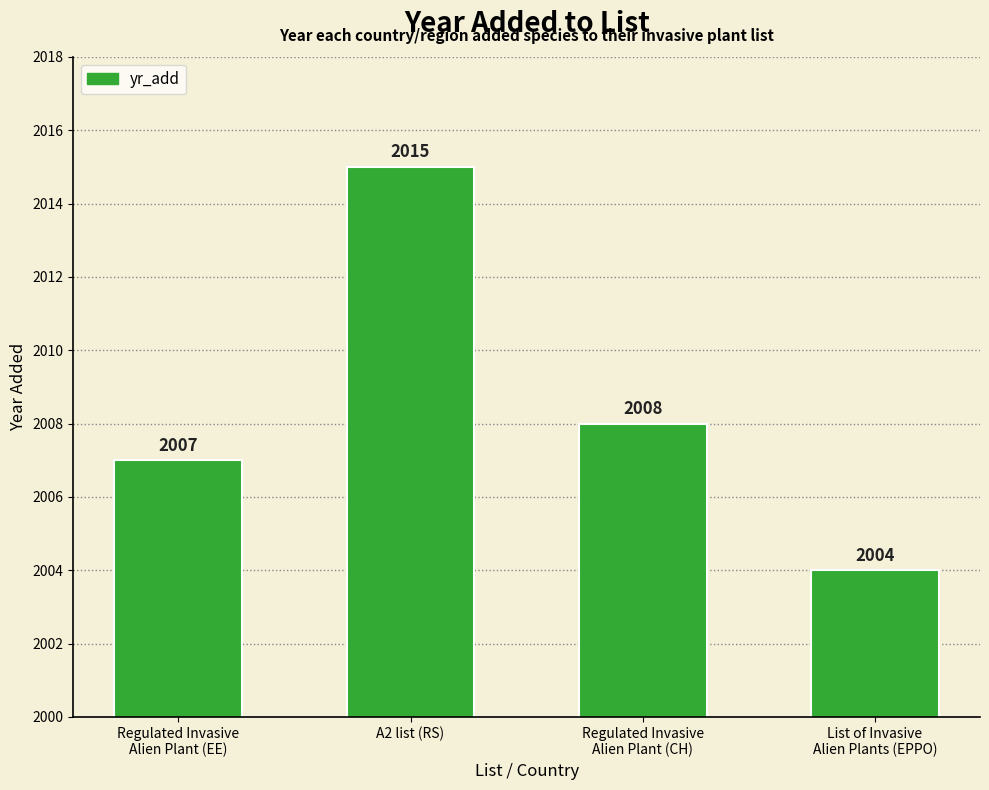

Rank the categories by value from highest to lowest.

A2 list (RS), Regulated Invasive
Alien Plant (CH), Regulated Invasive
Alien Plant (EE), List of Invasive
Alien Plants (EPPO)